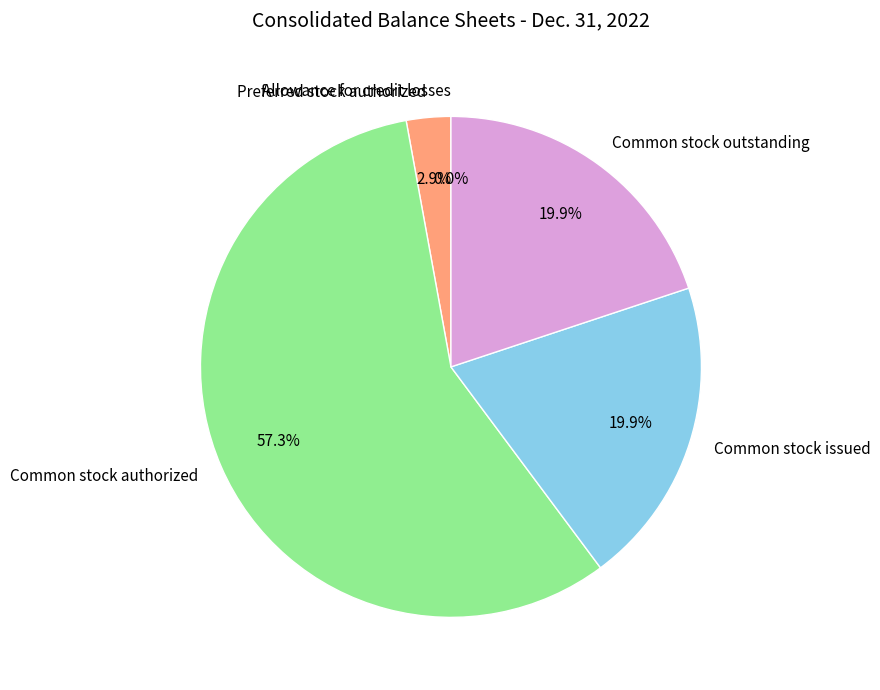

Approximately how many times larger is the value at Preferred stock authorized compared to Common stock authorized?

0.1